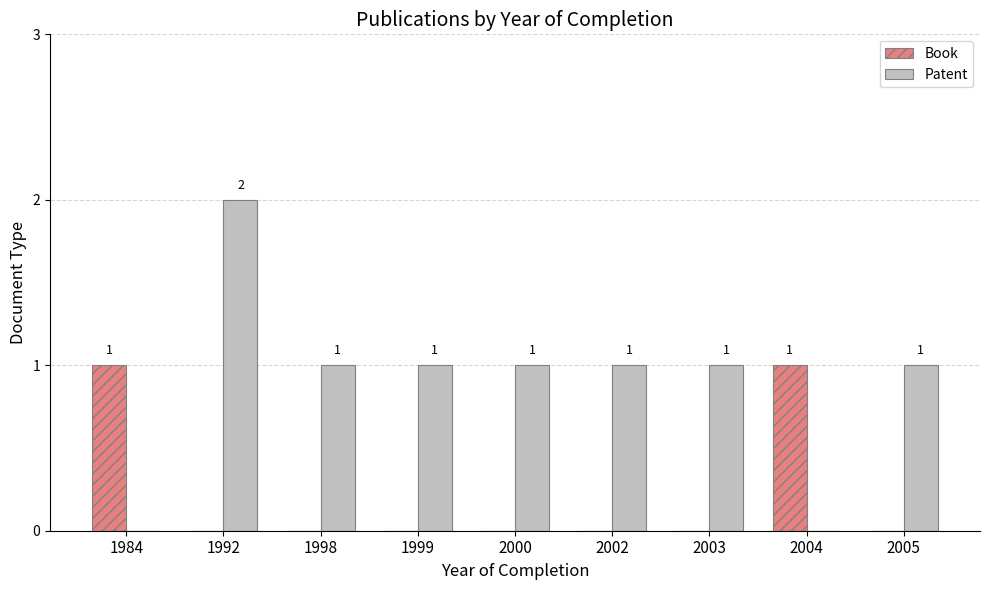

How many categories are shown in the chart?

9